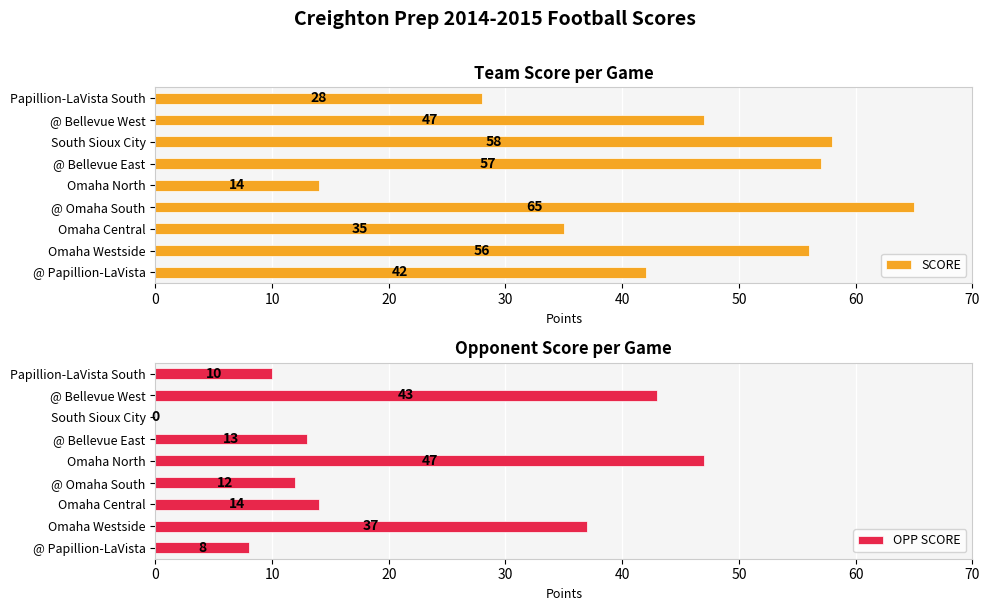

Rank the series by their average value, from highest to lowest.

SCORE, OPP SCORE